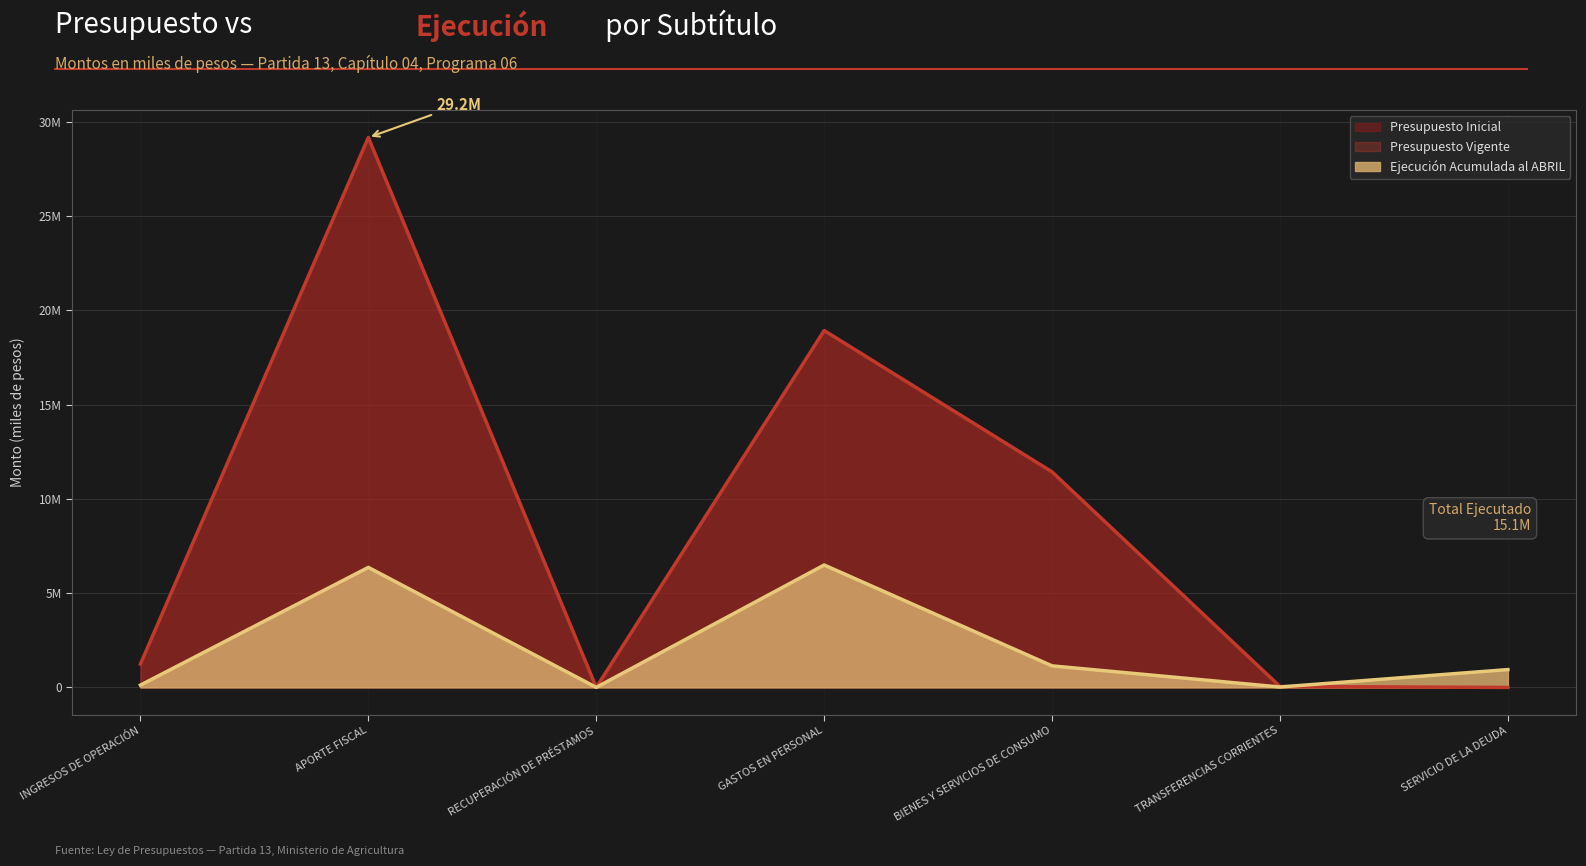

Reading right to left, what are all the values shown in this chart?

Presupuesto Inicial: SERVICIO DE LA DEUDA=10	TRANSFERENCIAS CORRIENTES=49476	BIENES Y SERVICIOS DE CONSUMO=11430743	GASTOS EN PERSONAL=18929693	RECUPERACIÓN DE PRÉSTAMOS=10	APORTE FISCAL=29168133	INGRESOS DE OPERACIÓN=1241779
Presupuesto Vigente: SERVICIO DE LA DEUDA=10	TRANSFERENCIAS CORRIENTES=49476	BIENES Y SERVICIOS DE CONSUMO=11430743	GASTOS EN PERSONAL=18929693	RECUPERACIÓN DE PRÉSTAMOS=10	APORTE FISCAL=29168133	INGRESOS DE OPERACIÓN=1241779
Ejecución Acumulada al ABRIL: SERVICIO DE LA DEUDA=946874	TRANSFERENCIAS CORRIENTES=23185	BIENES Y SERVICIOS DE CONSUMO=1143348	GASTOS EN PERSONAL=6492805	RECUPERACIÓN DE PRÉSTAMOS=2752	APORTE FISCAL=6366524	INGRESOS DE OPERACIÓN=121645